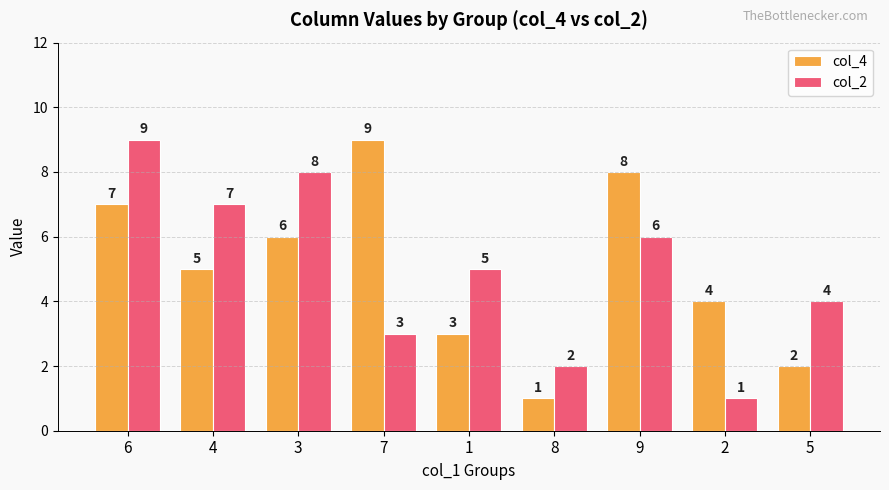

Is it true that col_4 equals 1 at 4?

False